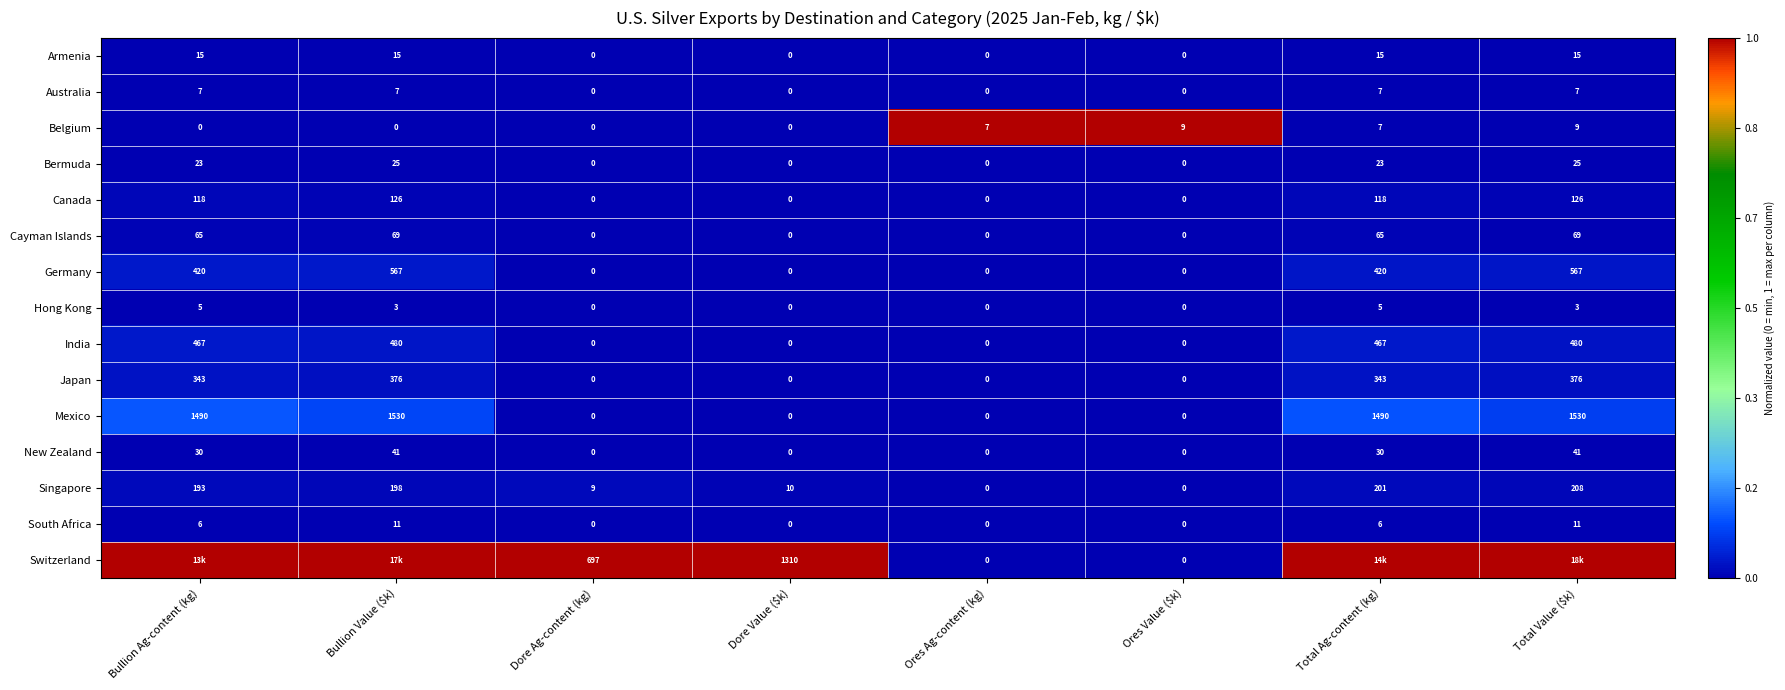

What is the total value across all series at Dore Value ($k)?

1320